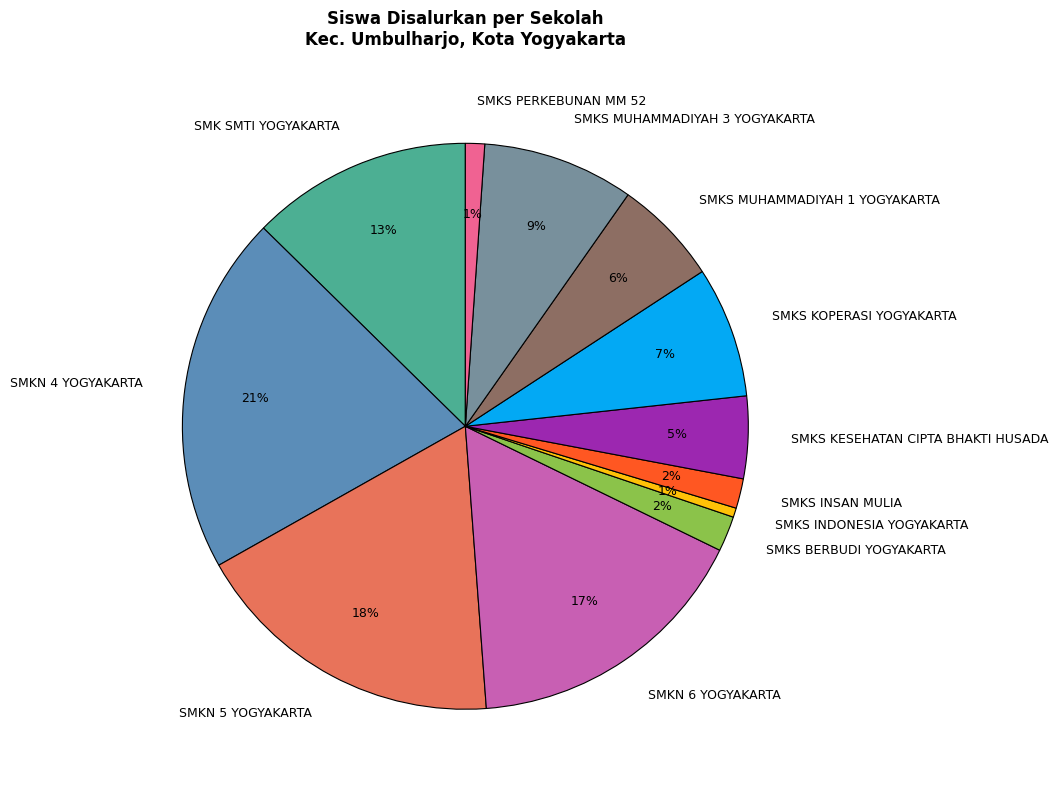

To the nearest percent, what is the average slice percentage?

8%